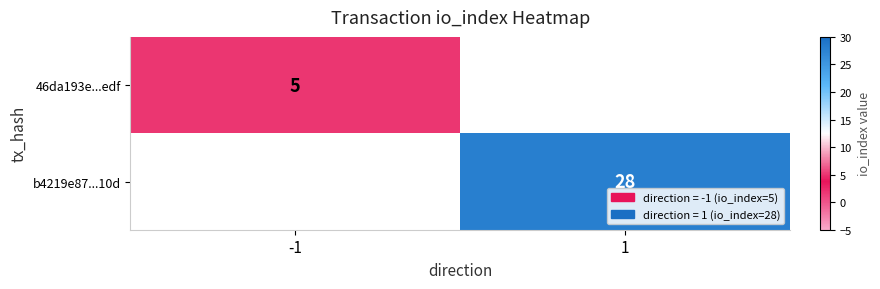

The value of b4219e87...10d at 1 is 11. True or false?

False